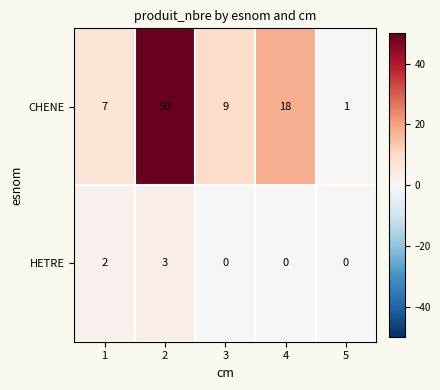

The HETRE series shows 0 at 3. True or false?

True